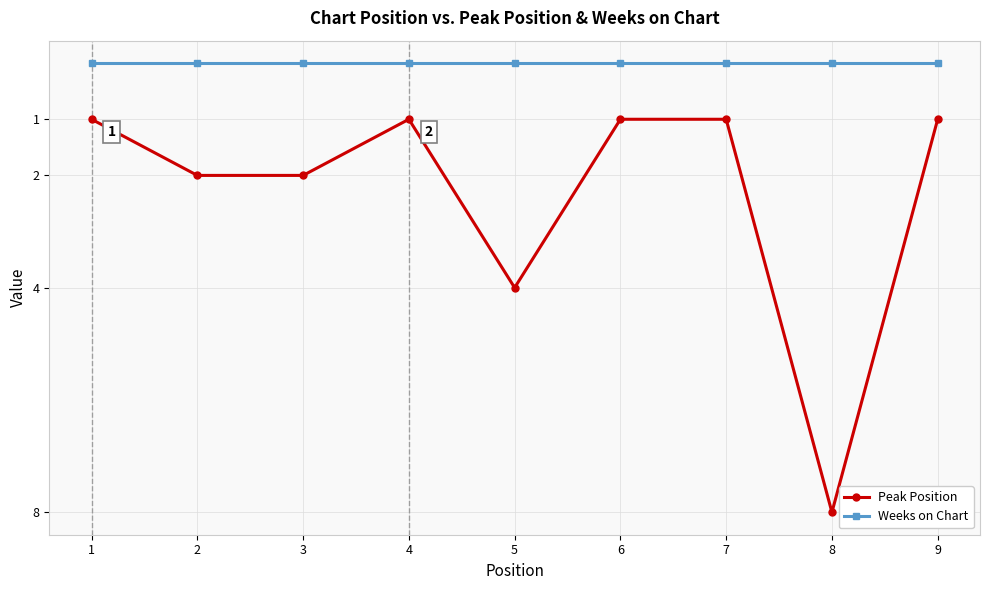

What are all the series names shown in the legend?

Peak Position, Weeks on Chart